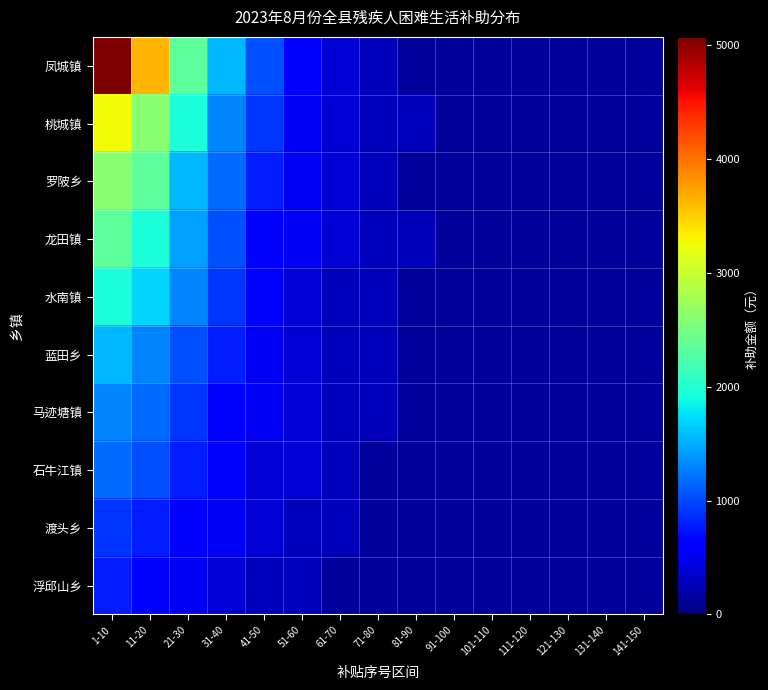

What is the total value across all series at 11-20?

17160